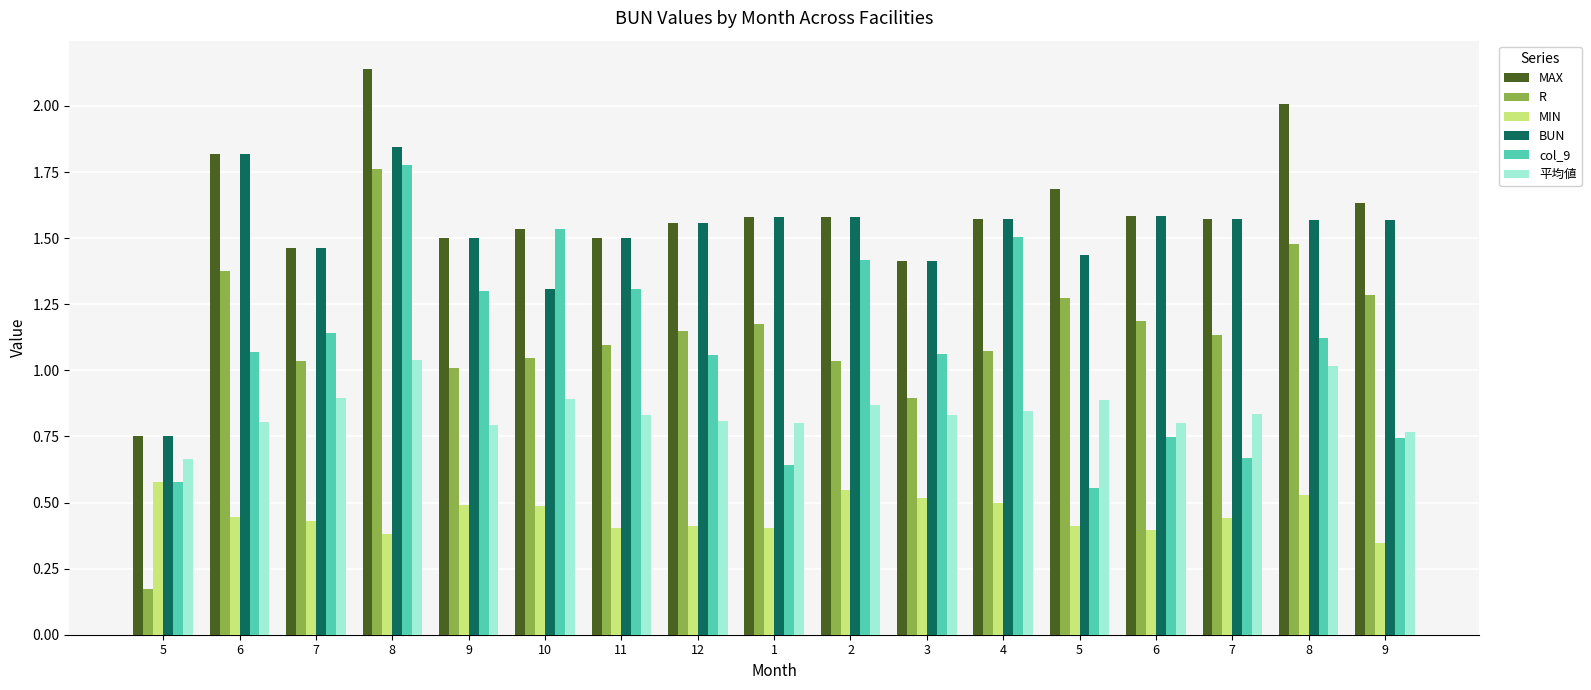

Which has a higher value, 5 or 8?

8